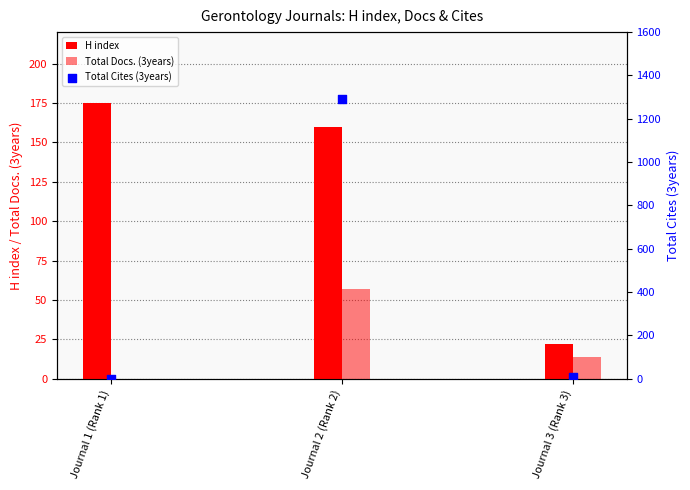

Which series contains the lowest Y value?

Total Docs. (3years)